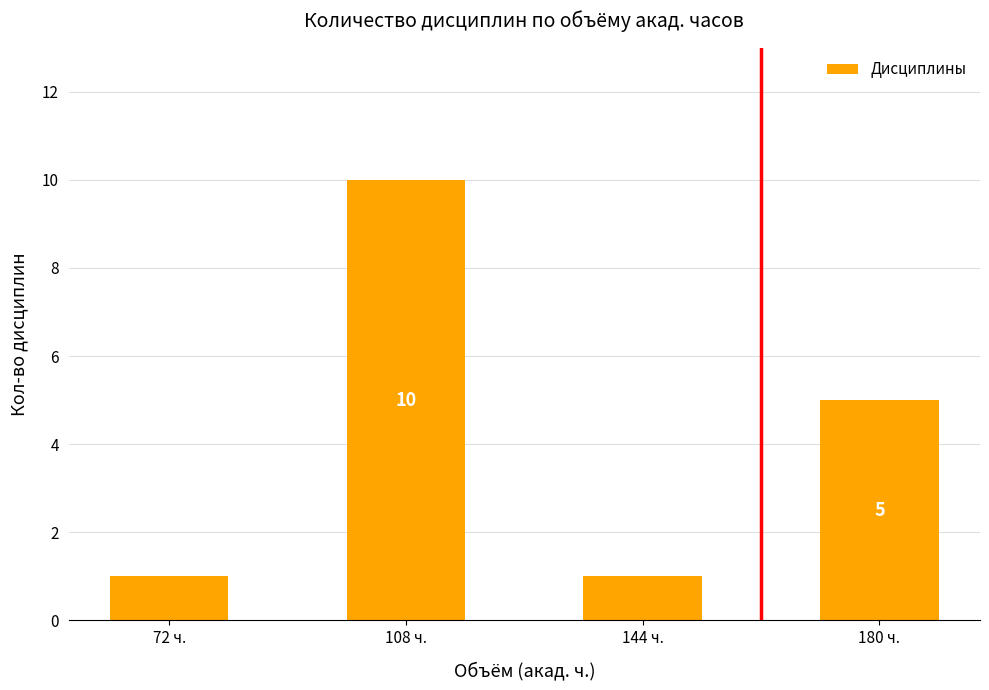

True or false: the data shows 1 at 72 ч..

True